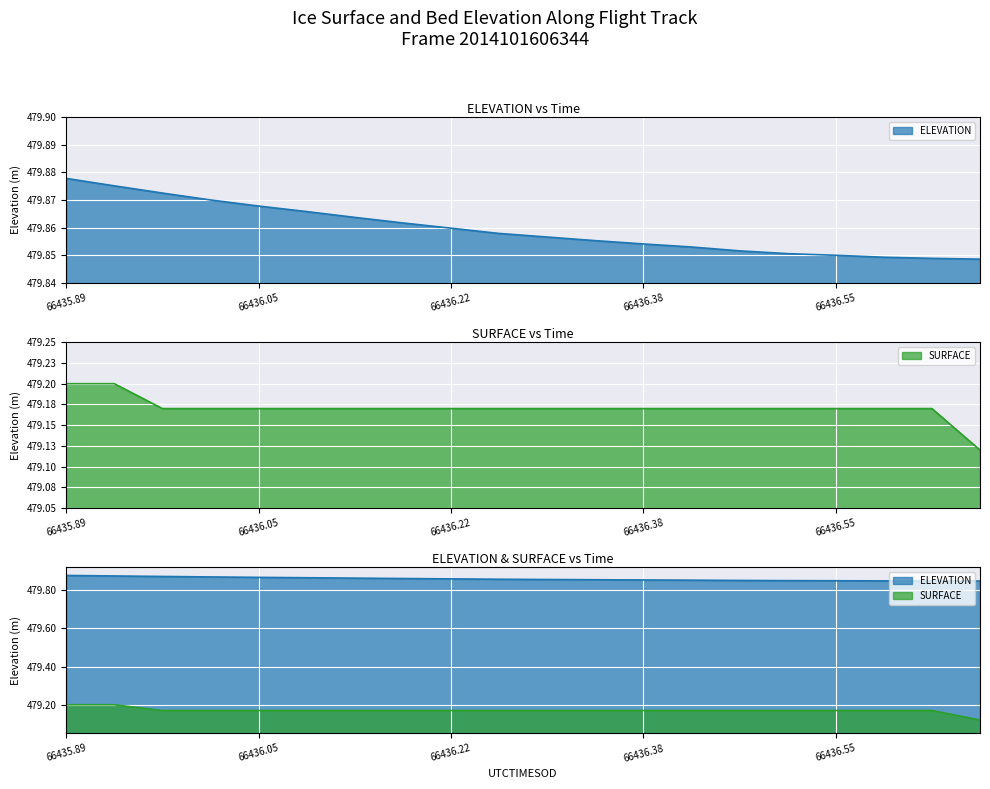

True or false: SURFACE and ELEVATION cross at least once.

False